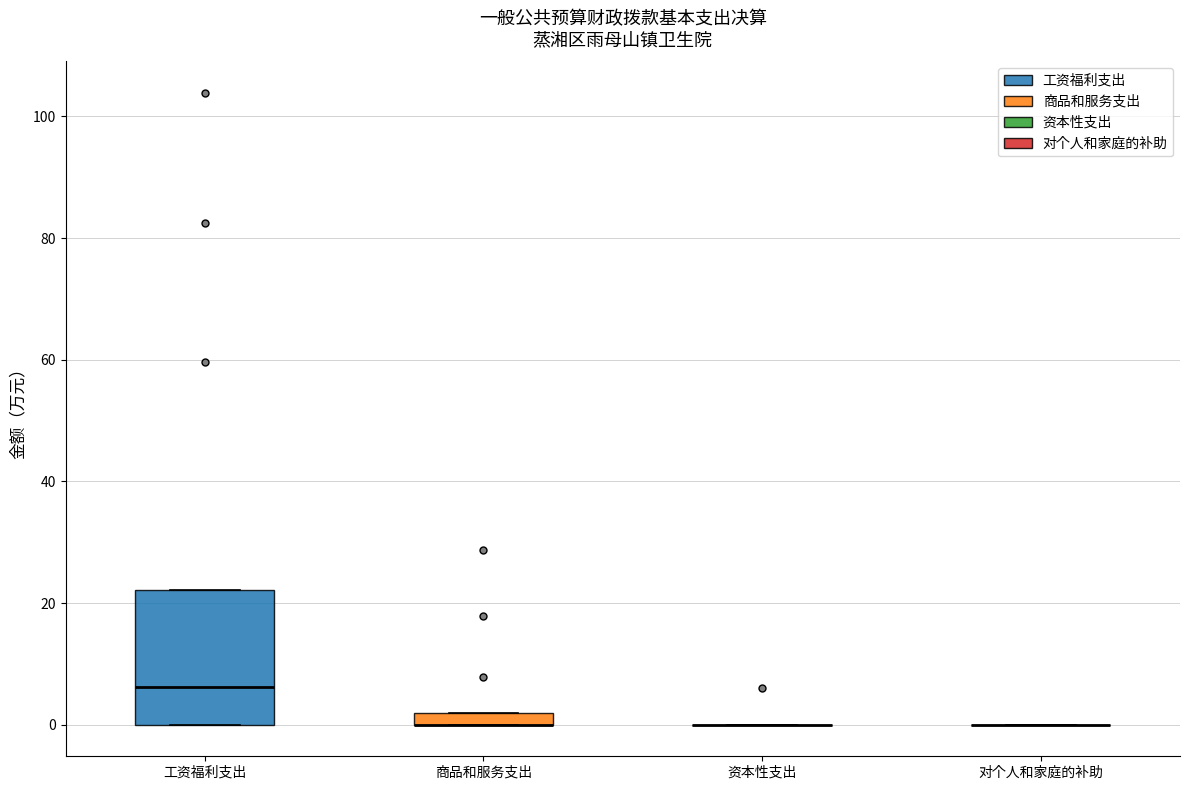

Comparing the boxes themselves (not the whiskers), which one is the tallest?

工资福利支出